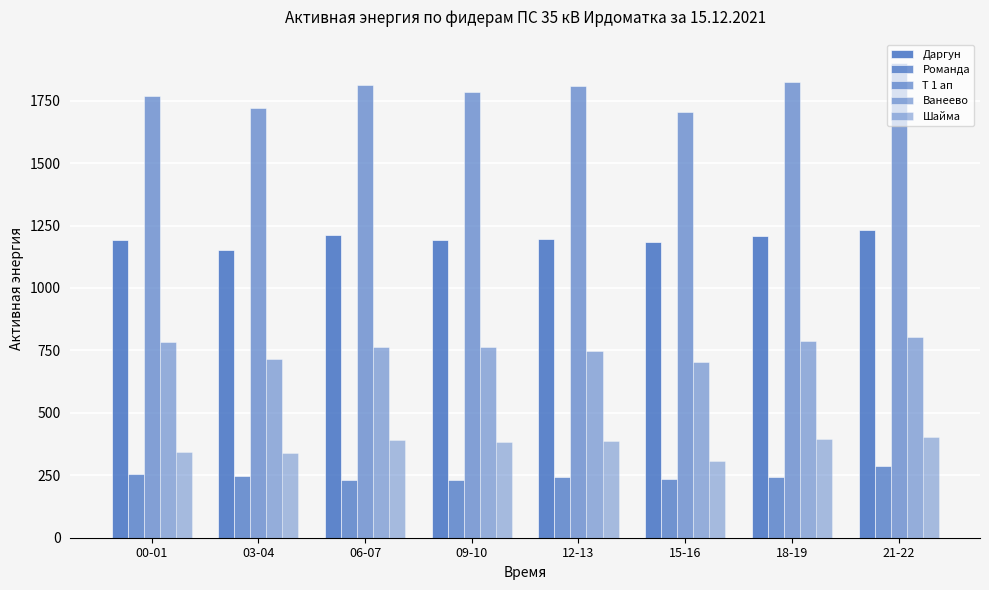

What value does the Ванеево series have at 06-07?

765.6